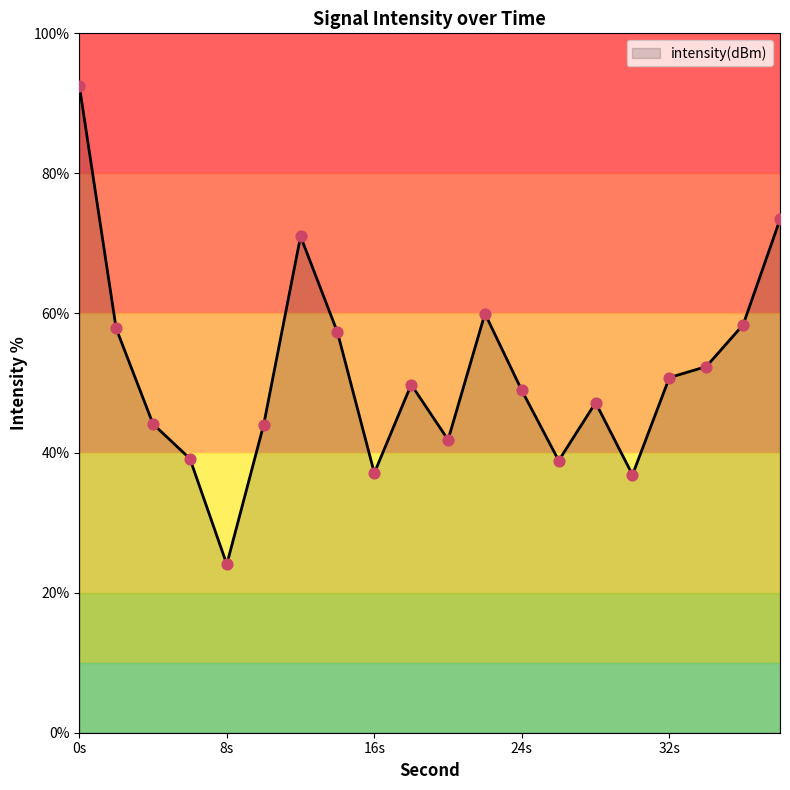

Which has a higher value, 18 or 2?

2